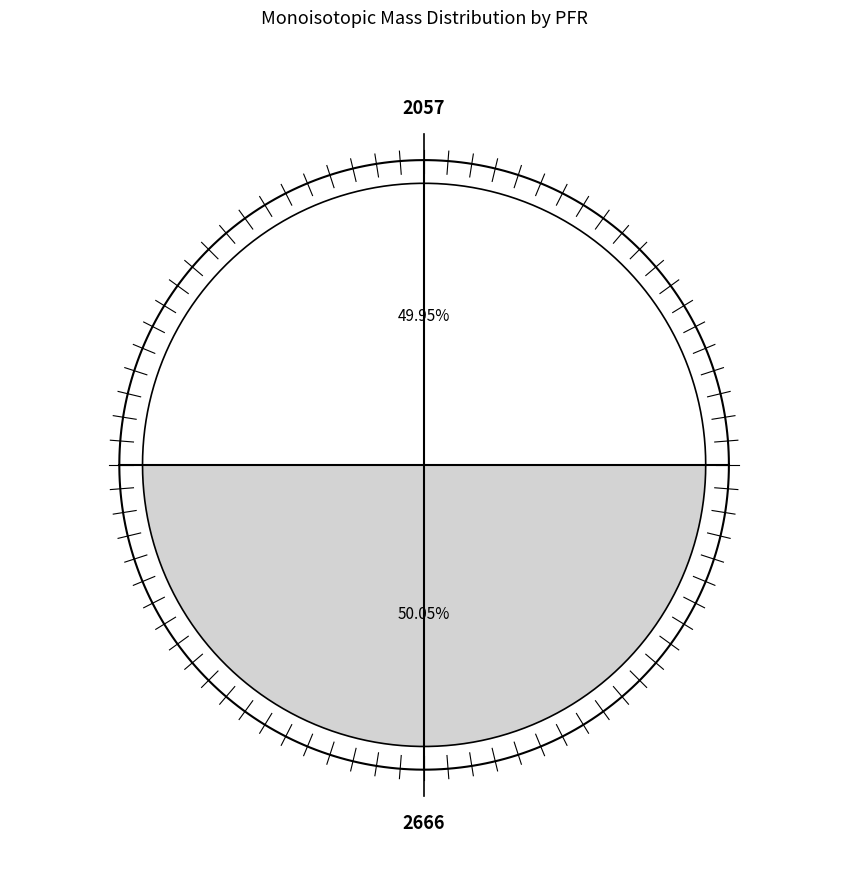

Is there a majority slice in this chart?

Yes